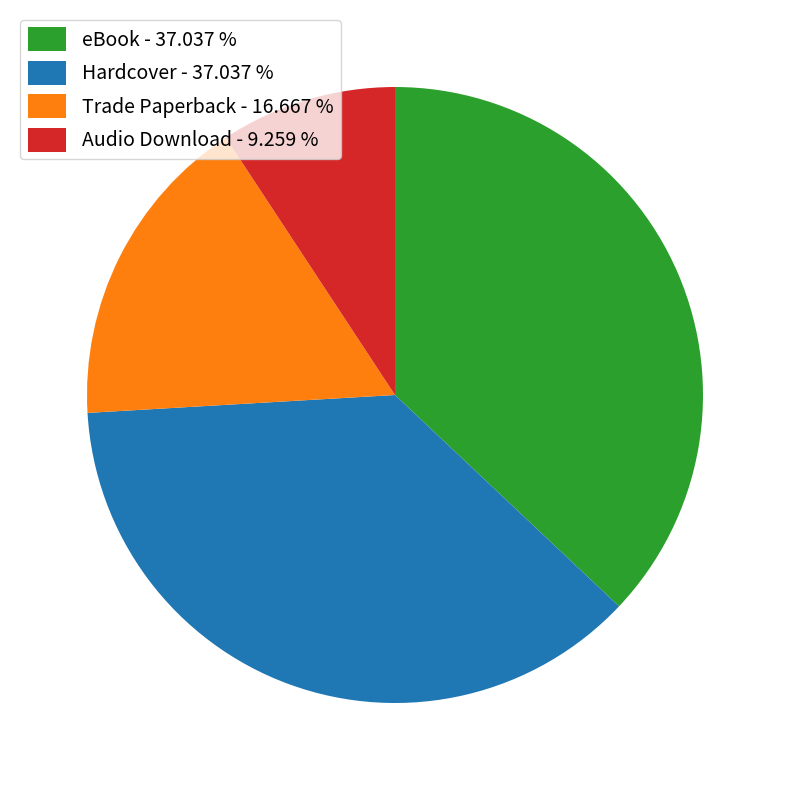

Does Trade Paperback - 16.667 % account for over 50% of the chart?

No